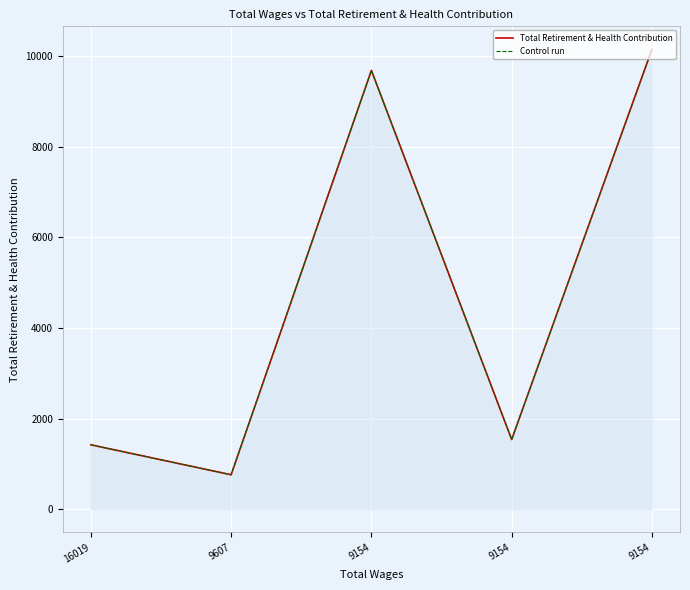

At how many categories does at least one series exceed 9821?

1